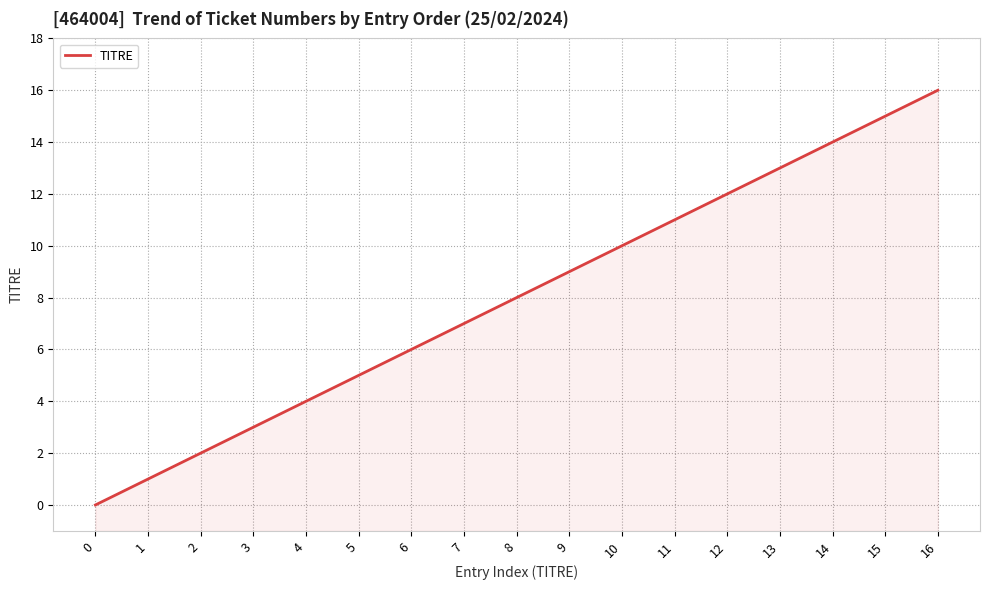

What is the change in value from 6 to 7?

+1